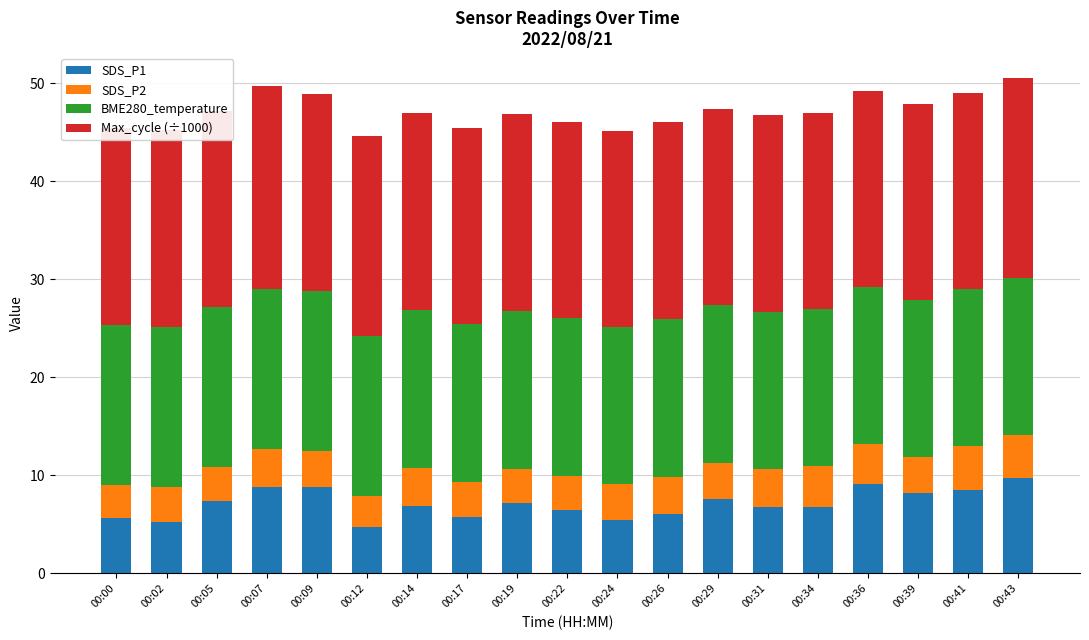

Which series changed the most between 00:07 and 00:17?

SDS_P1